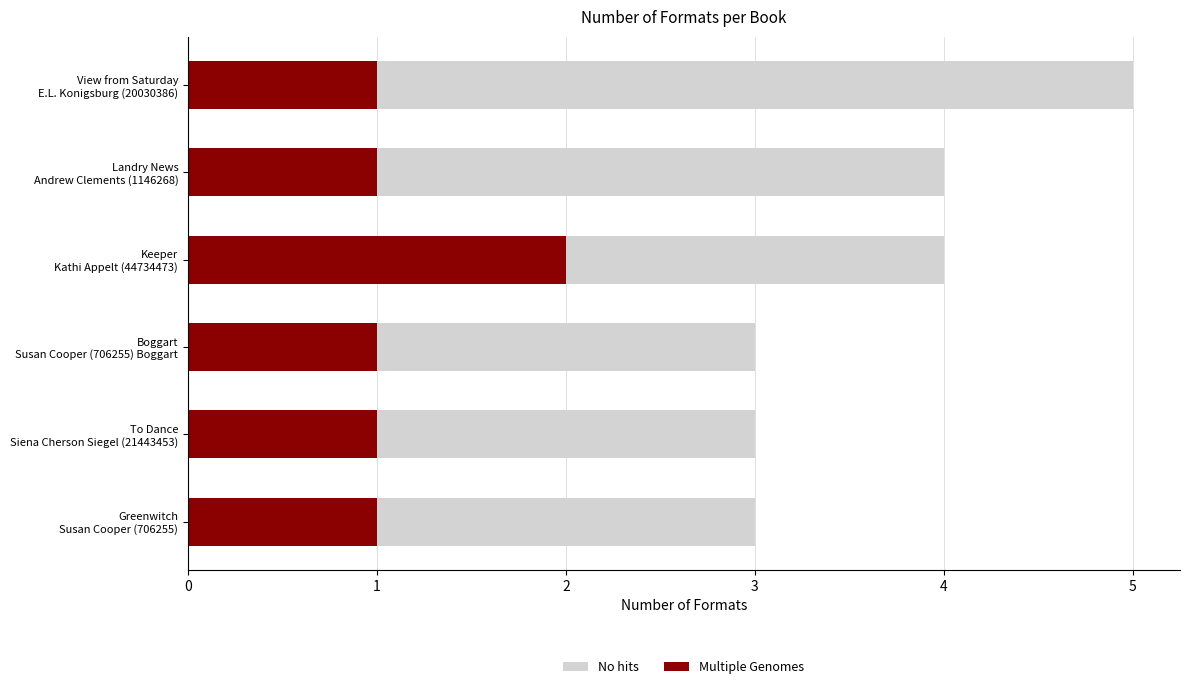

Count the number of categories in the chart.

6